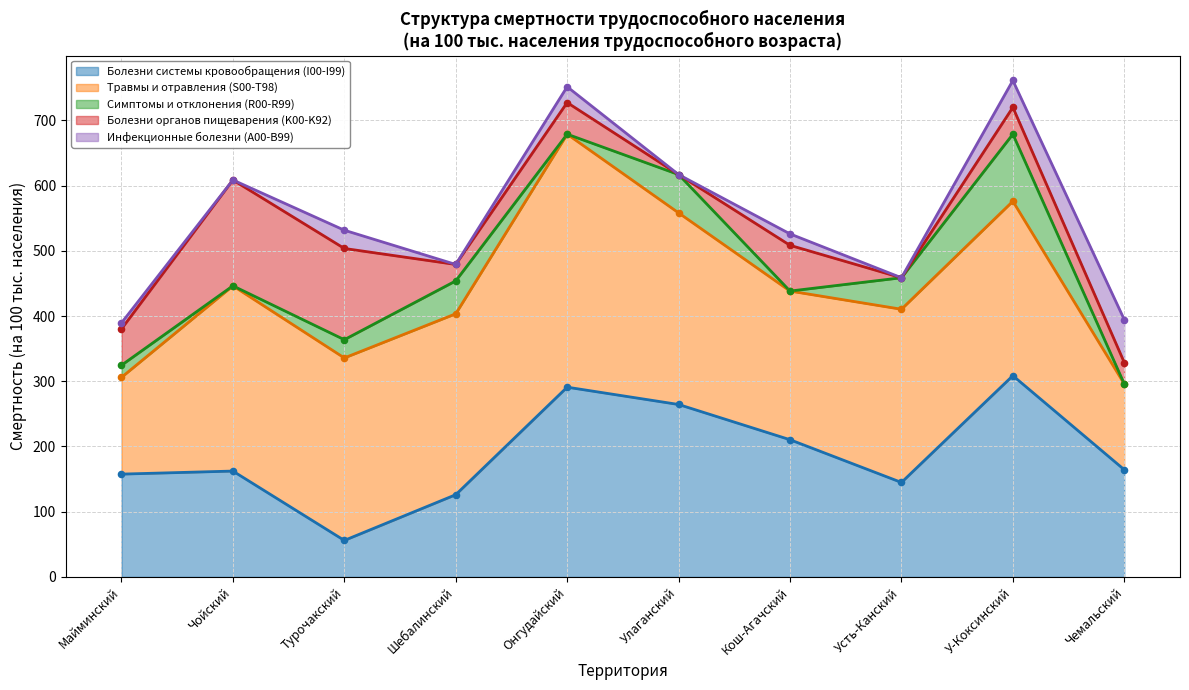

The value of Болезни системы кровообращения (I00-I99) at Улаганский is 264.4. True or false?

True